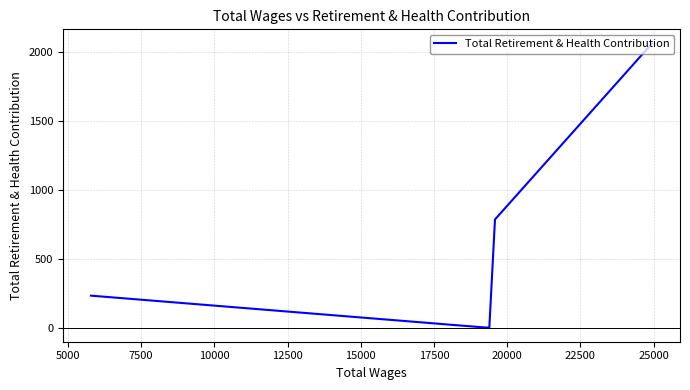

How many values exceed 231?

2